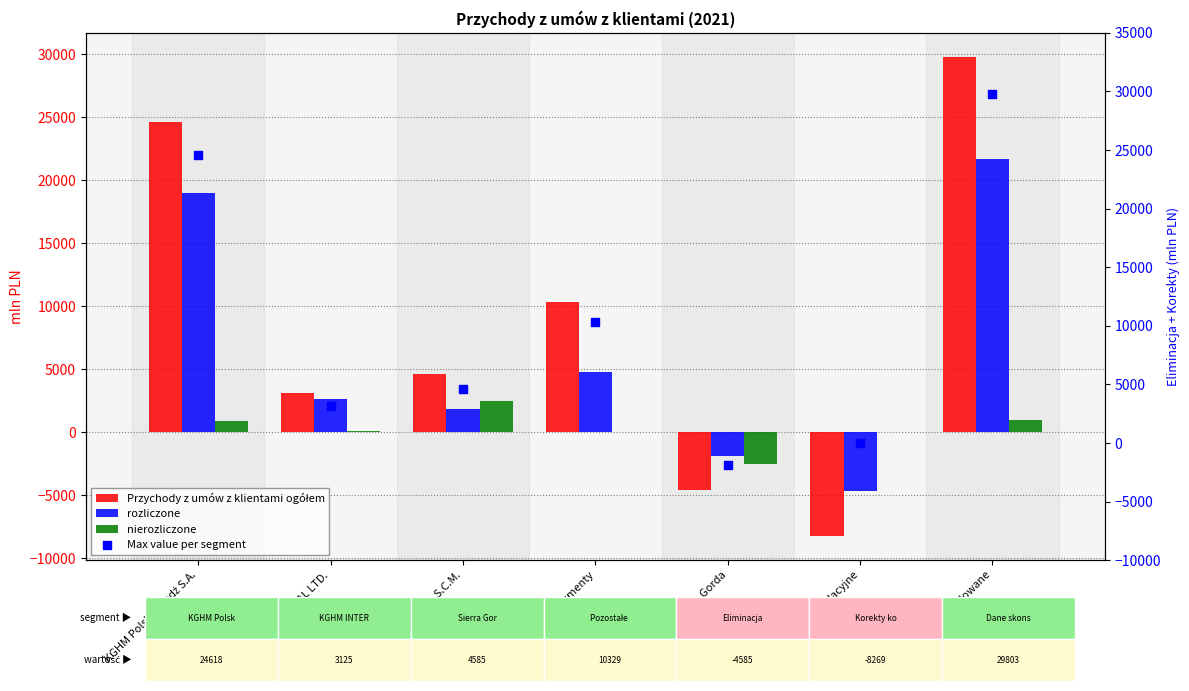

Which series reaches the maximum Y coordinate?

Przychody z umów z klientami ogółem